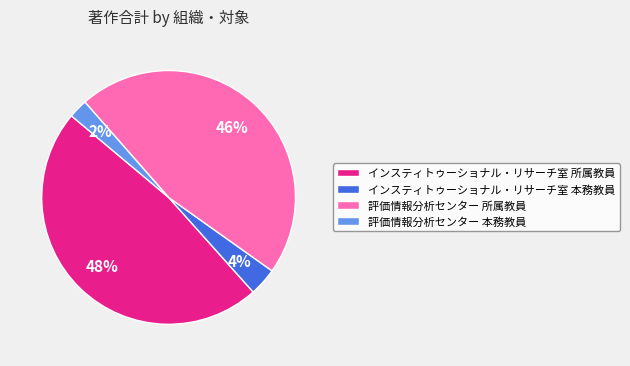

Is 評価情報分析センター 所属教員 the majority of the pie?

No